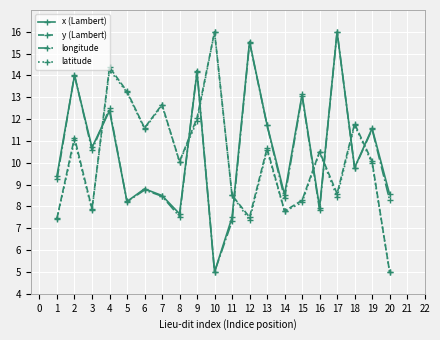

In y (Lambert), how many points are higher than both neighbors (excluding endpoints)?

7